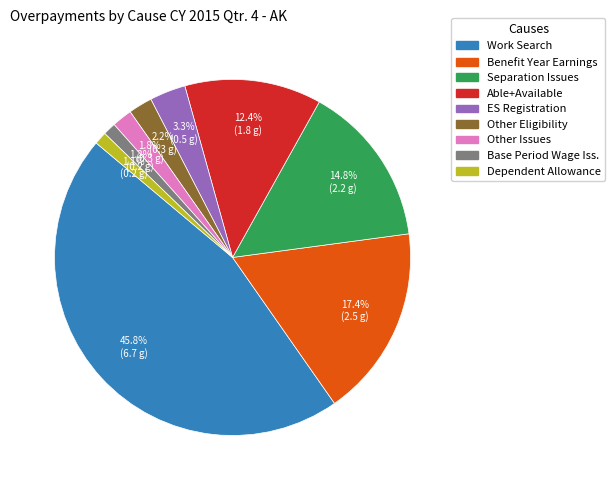

How many segments does this pie chart have?

9